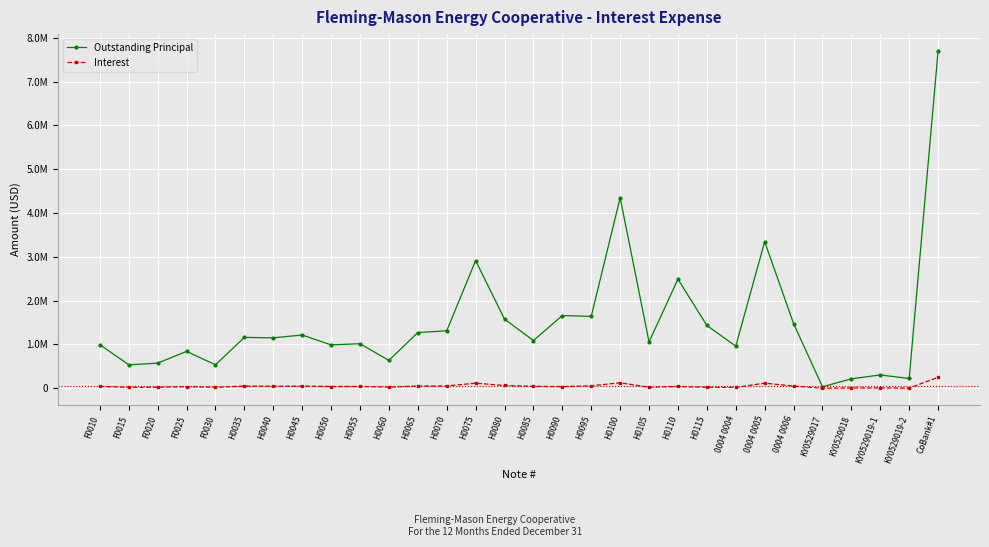

True or false: Outstanding Principal has more than 0 points higher than both neighbors.

True